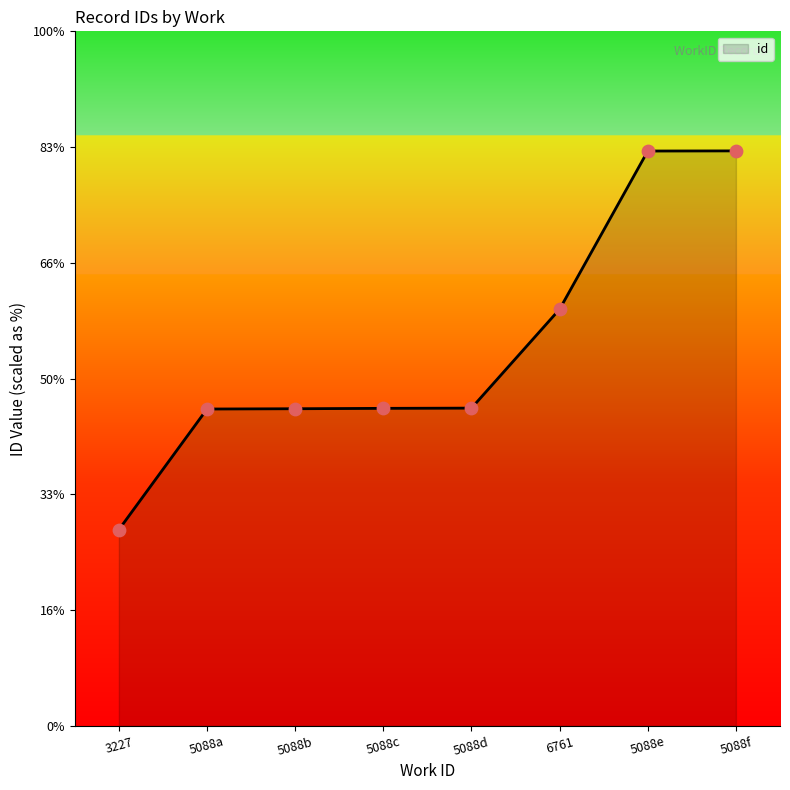

Is this an area chart (filled region under the line)?

Yes